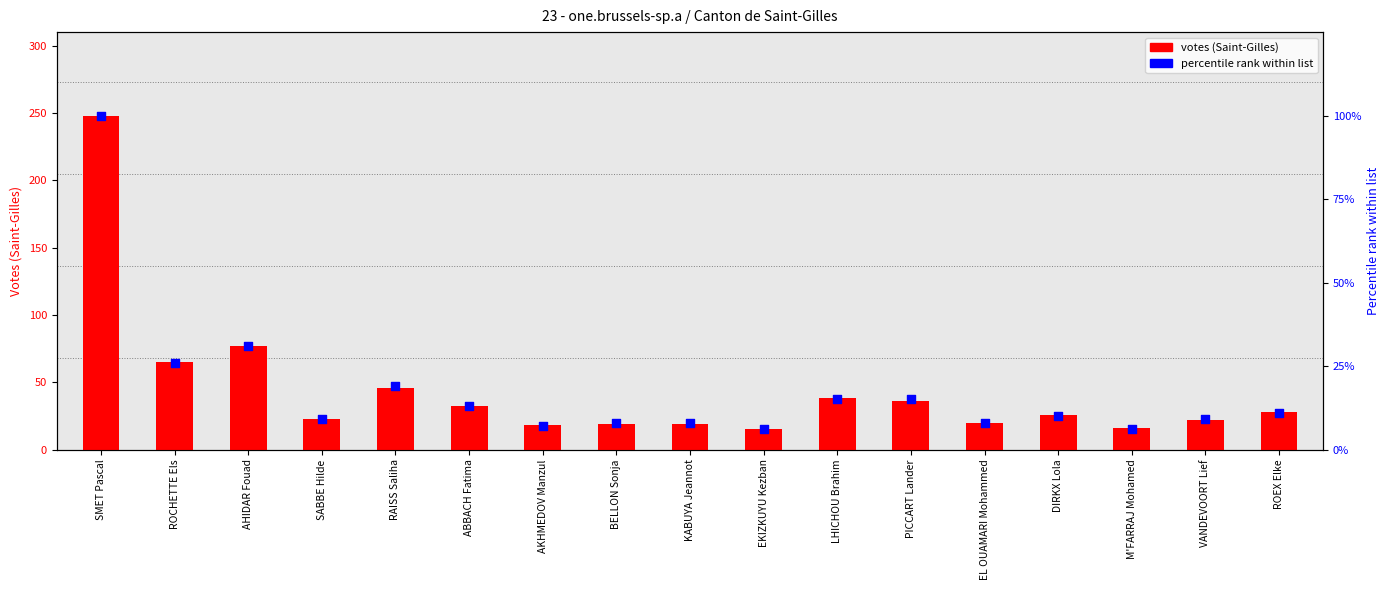

Which series contains the highest Y value?

votes (Saint-Gilles)